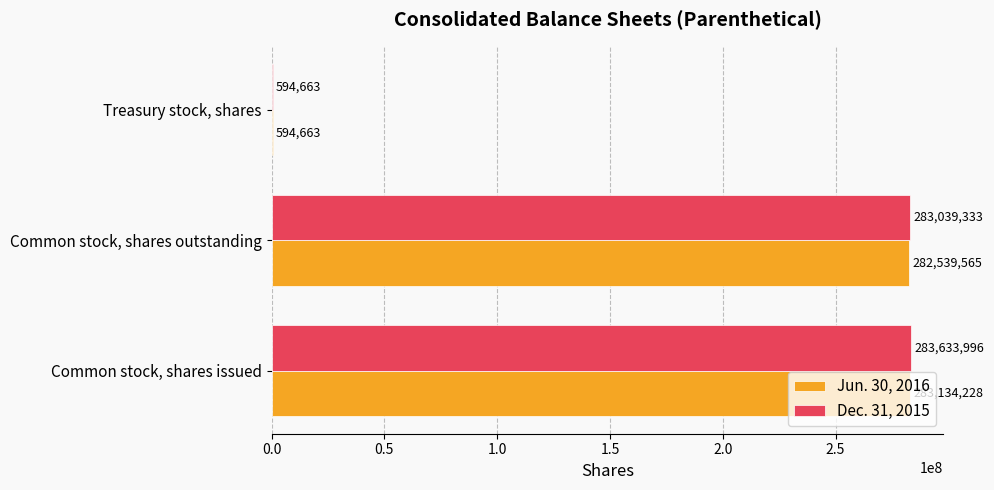

Which series has the largest total across all categories?

Dec. 31, 2015